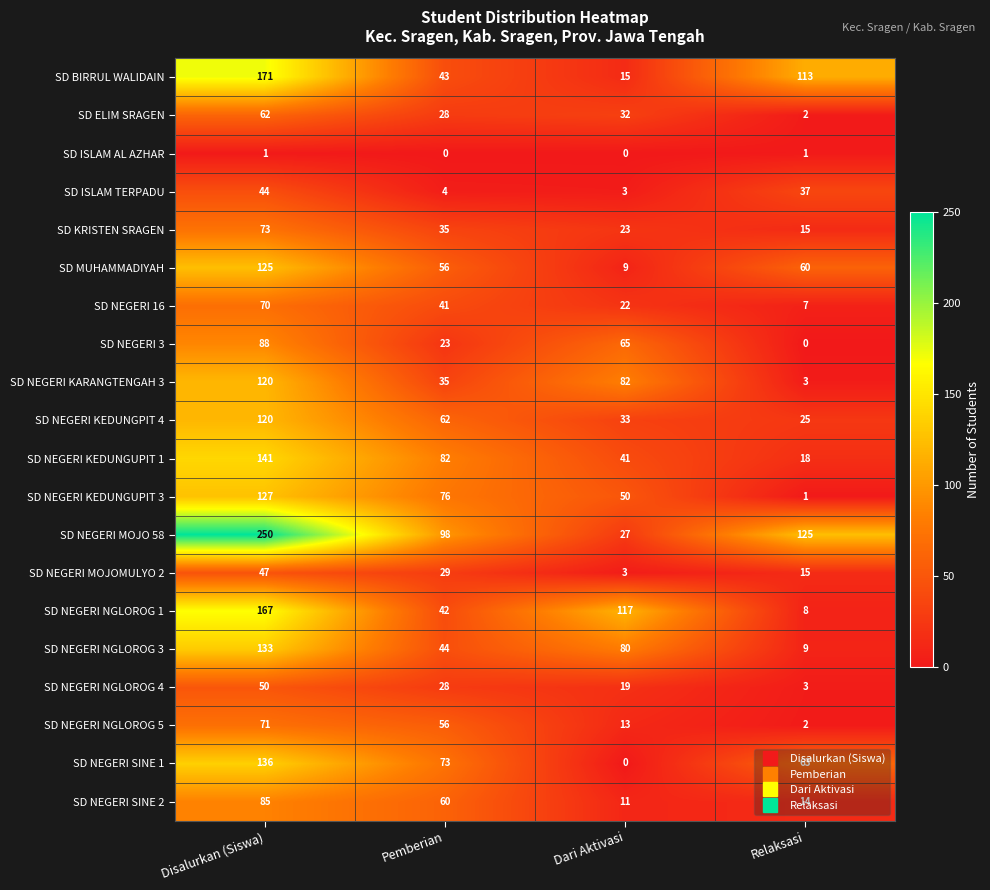

Which series changed the most between Pemberian and Dari Aktivasi?

SD NEGERI NGLOROG 1